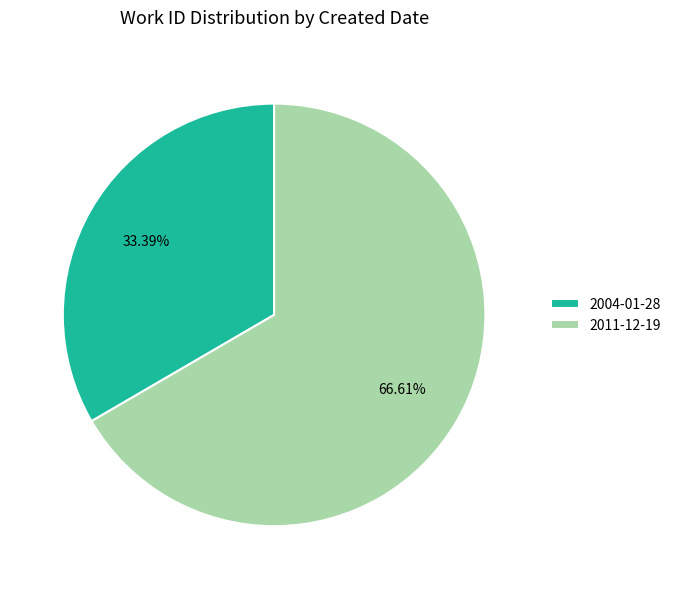

What percentage is the 2004-01-28 slice, to the nearest percent?

33%